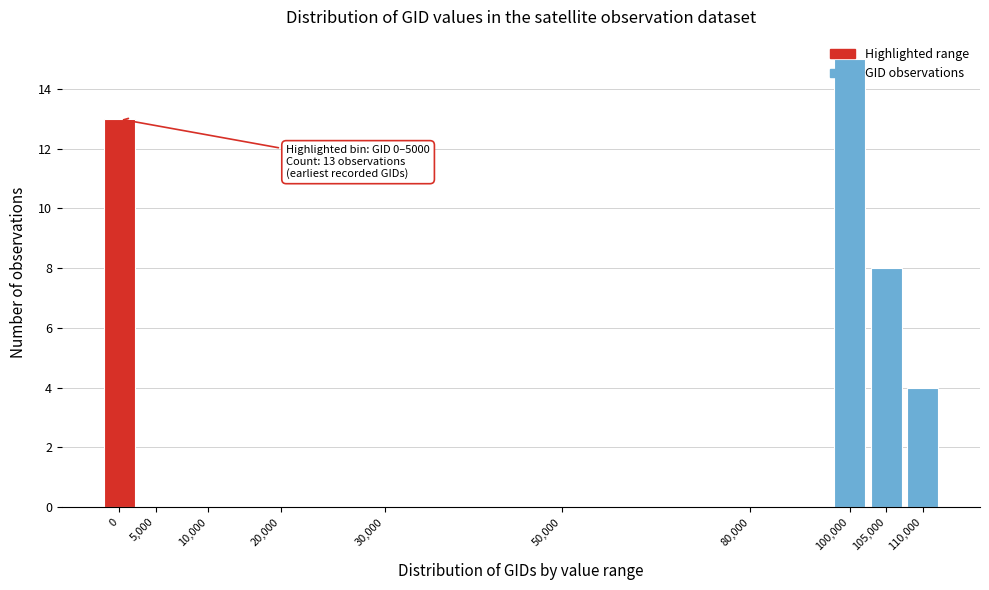

The chart shows a value of 5 at 105,000. True or false?

False